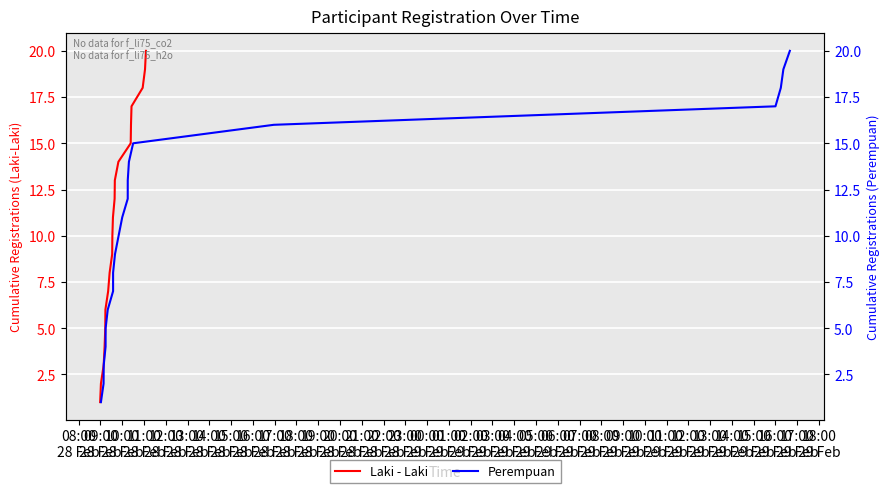

What are all the series names shown in the legend?

Laki - Laki, Perempuan